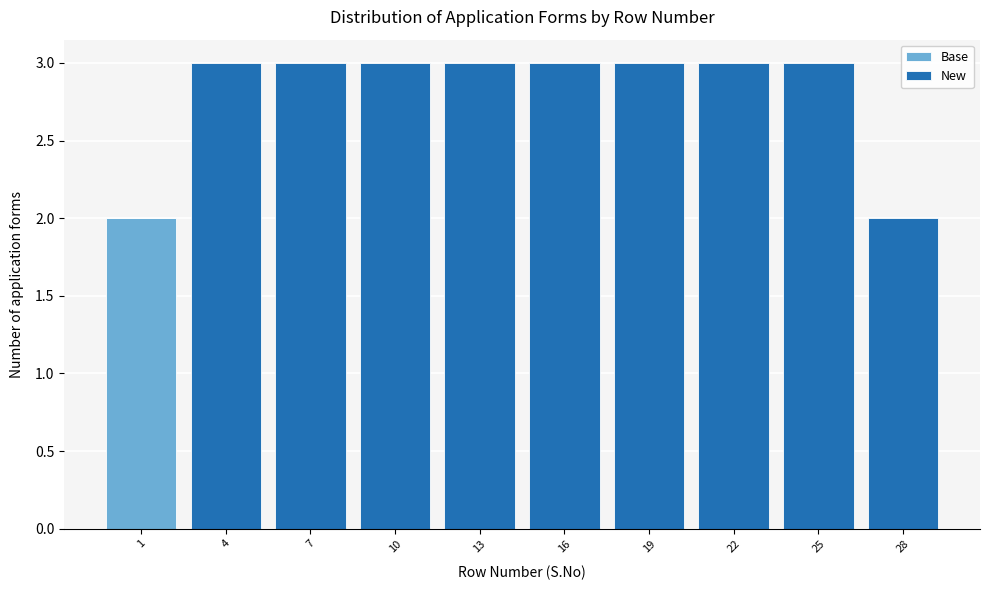

Reading left to right, list the values for the Base series.

1=2	4=0	7=0	10=0	13=0	16=0	19=0	22=0	25=0	28=0